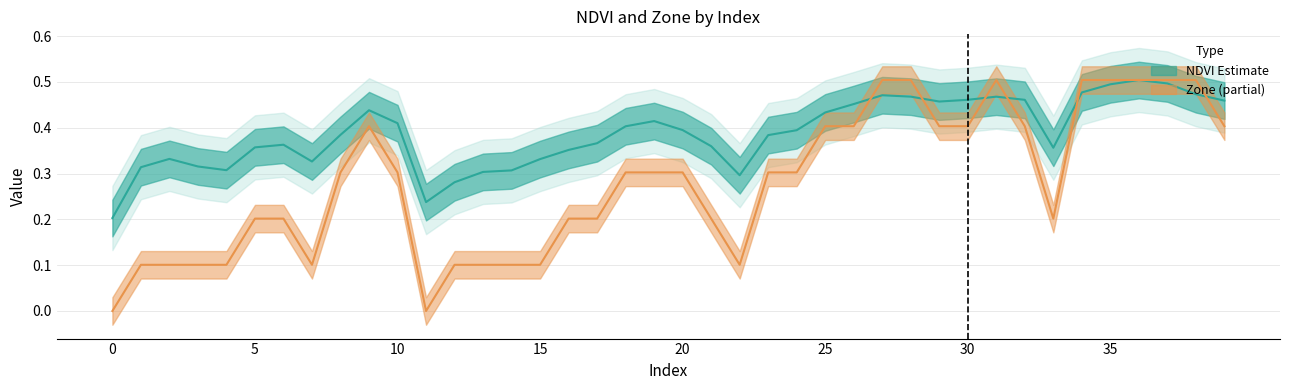

What is the difference between the second highest and second lowest values in the NDVI series?

0.3